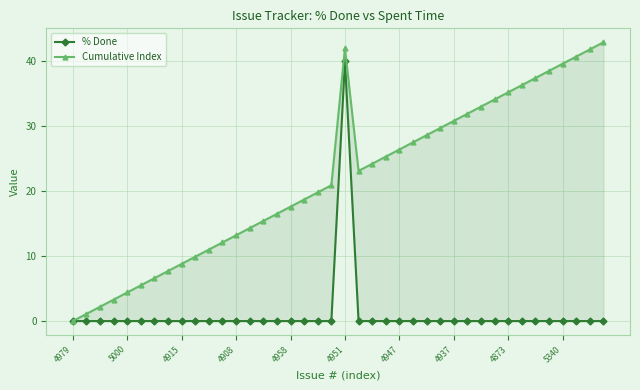

What is the maximum value shown in the chart?

42.9